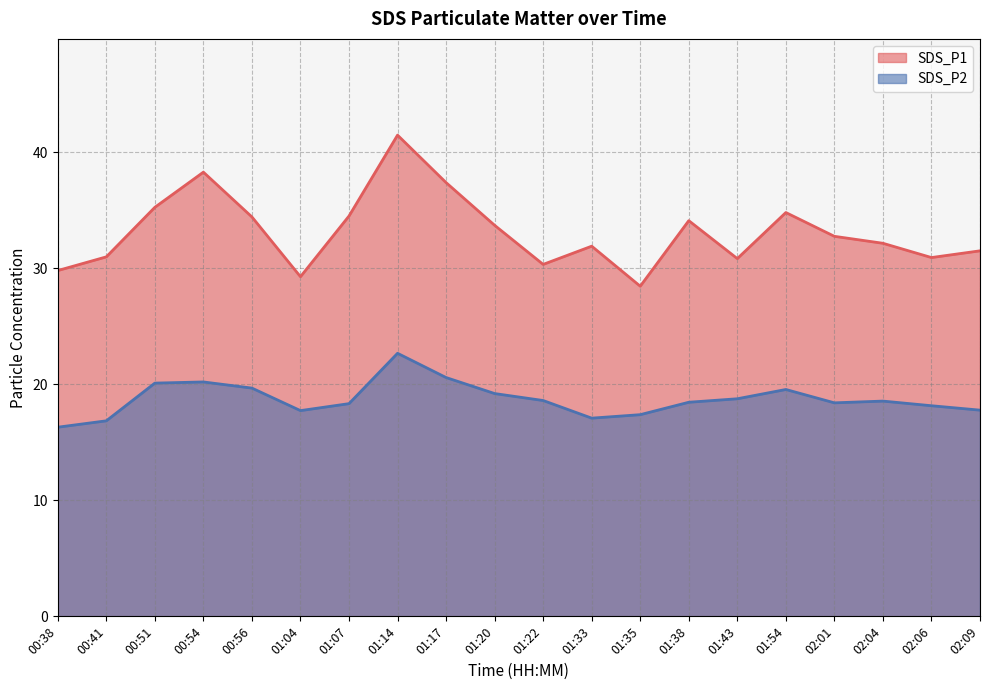

Where does the SDS_P2 series first go above 18?

00:51